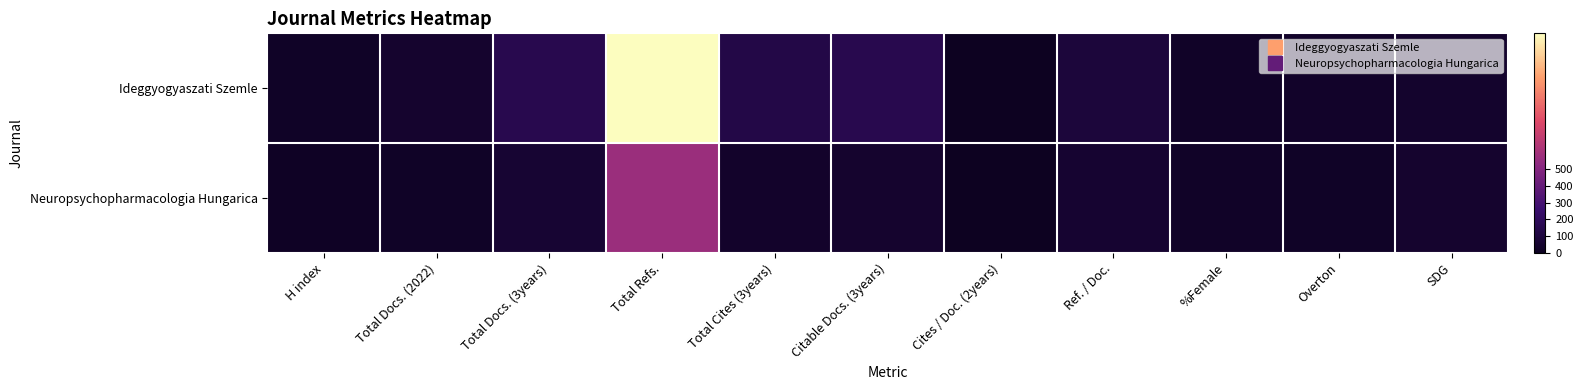

Rank the series by their average value, from lowest to highest.

Neuropsychopharmacologia Hungarica, Ideggyogyaszati Szemle